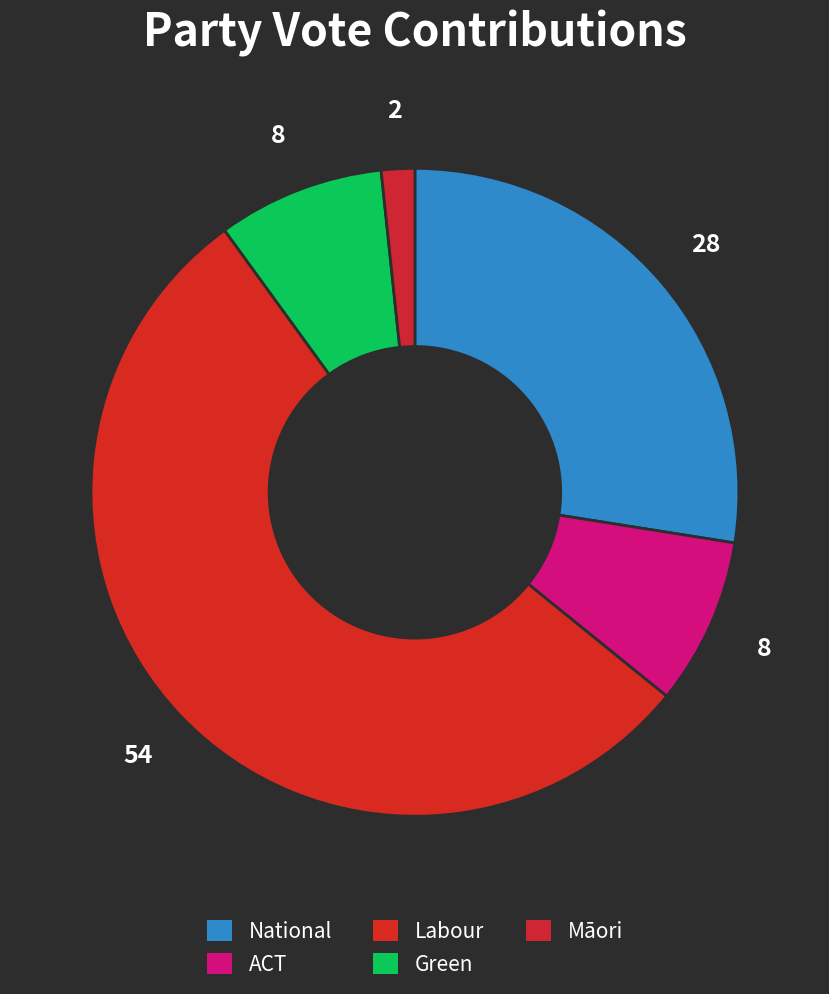

To the nearest percent, what portion does ACT represent?

8%